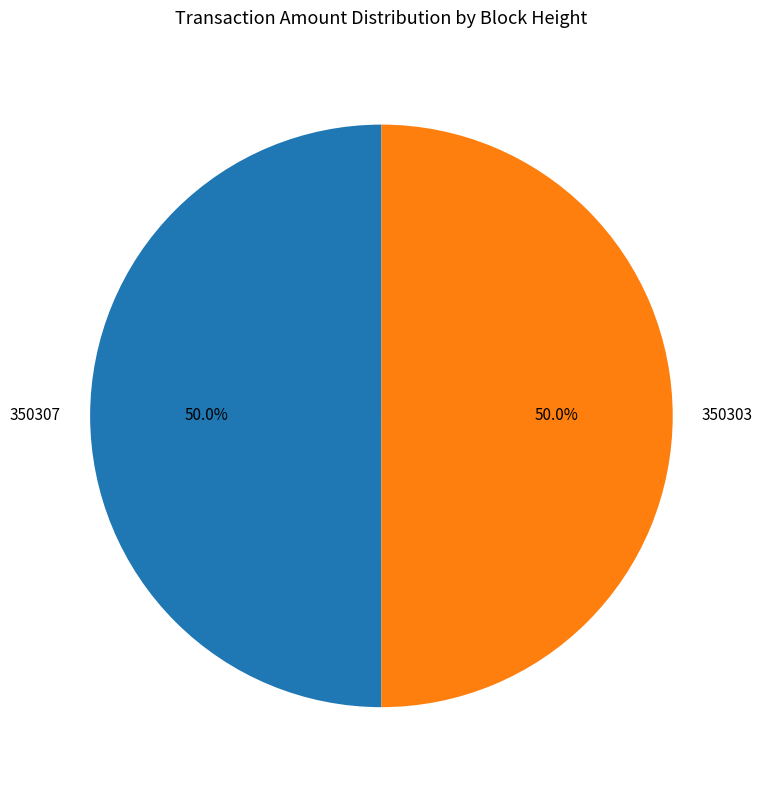

How many slices are in this pie chart?

2